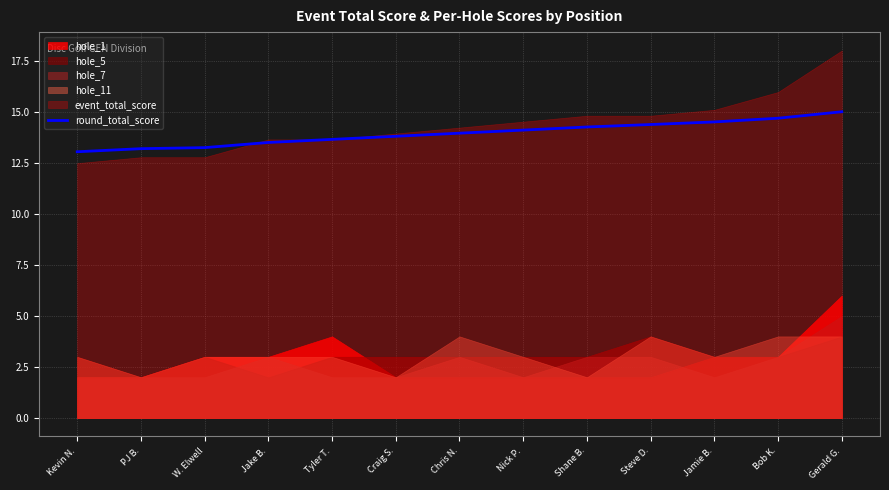

Is it true that round_total_score equals 14.4 at Steve D.?

True